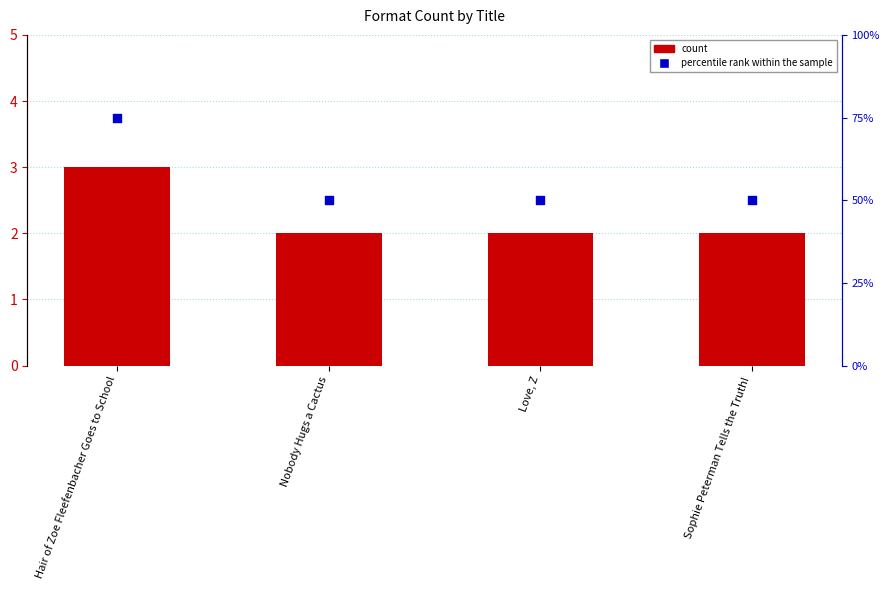

At which category is the sum across all series the highest?

Hair of Zoe Fleefenbacher Goes to School